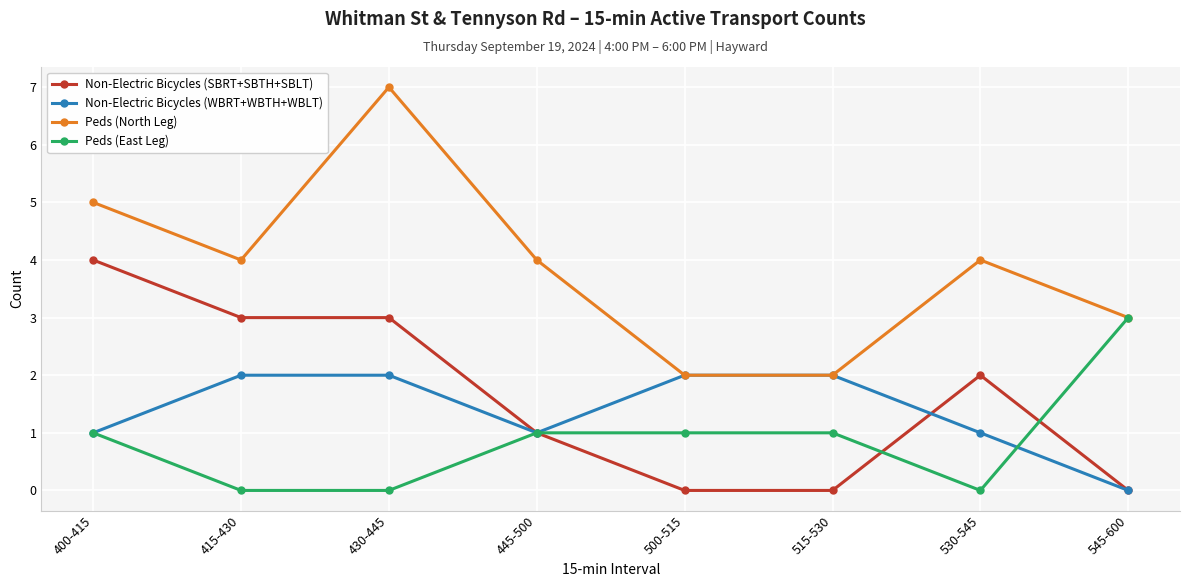

At which category is the sum across all series the highest?

430-445